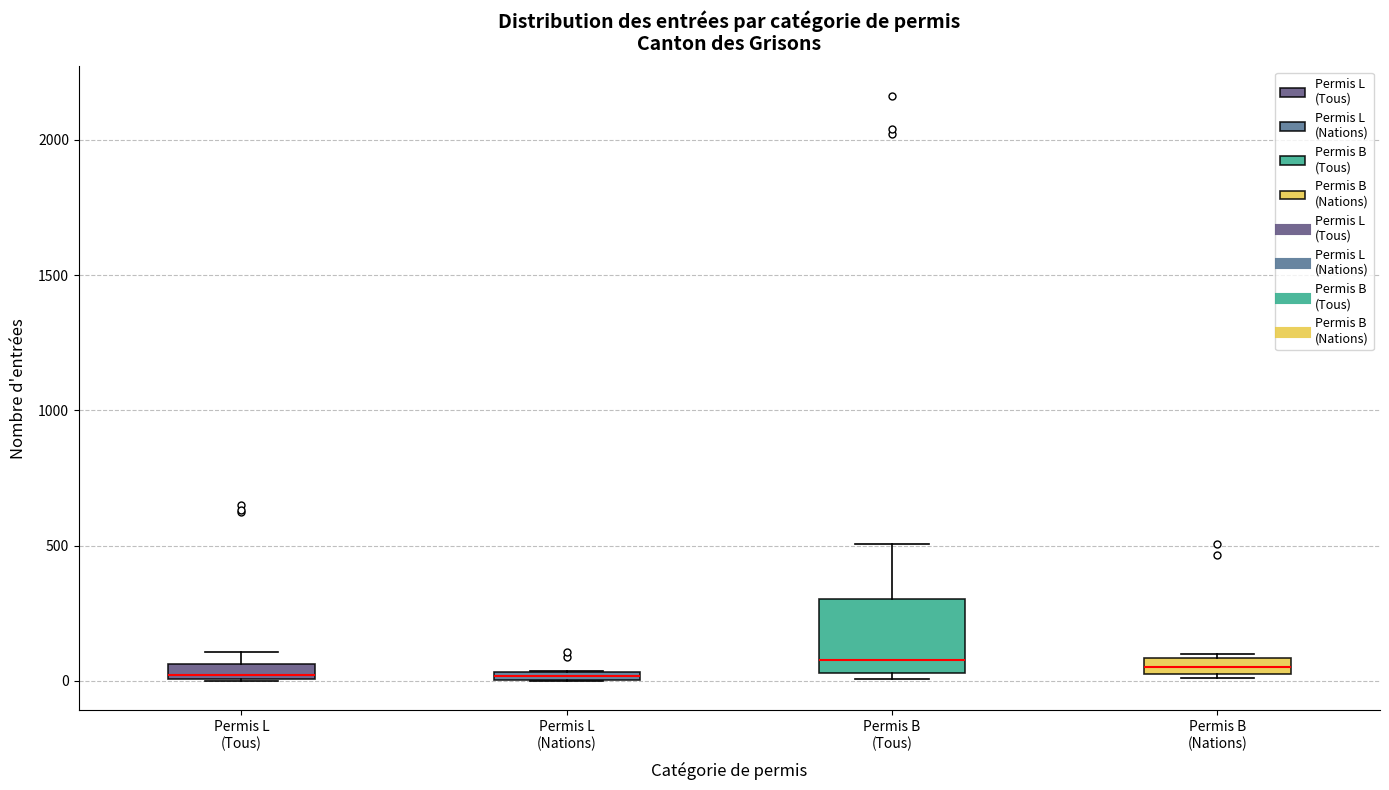

Which box is the tallest, from its lower edge to its upper edge?

Permis B (Tous)